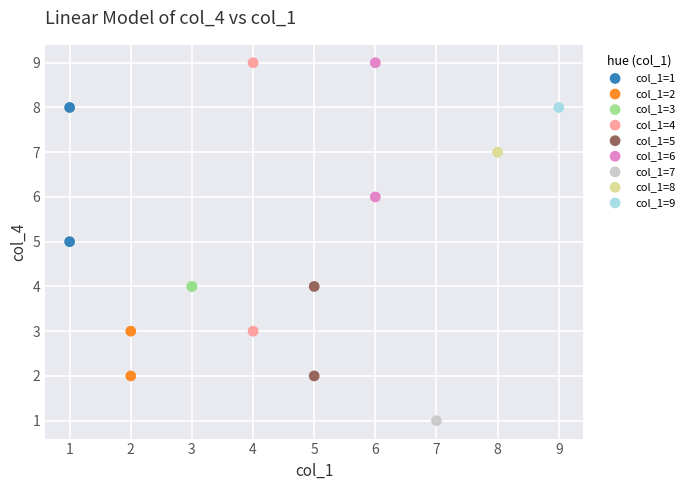

Which series reaches the minimum Y coordinate?

col_1=7